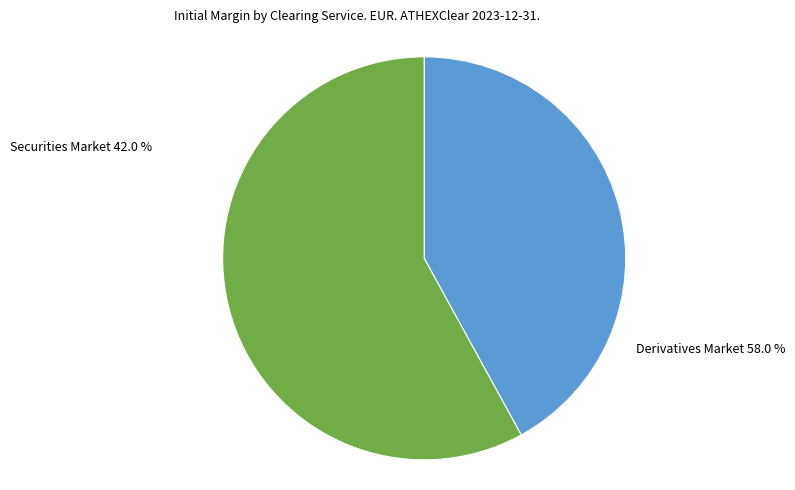

What percentage is the Derivatives Market slice, to the nearest percent?

58%